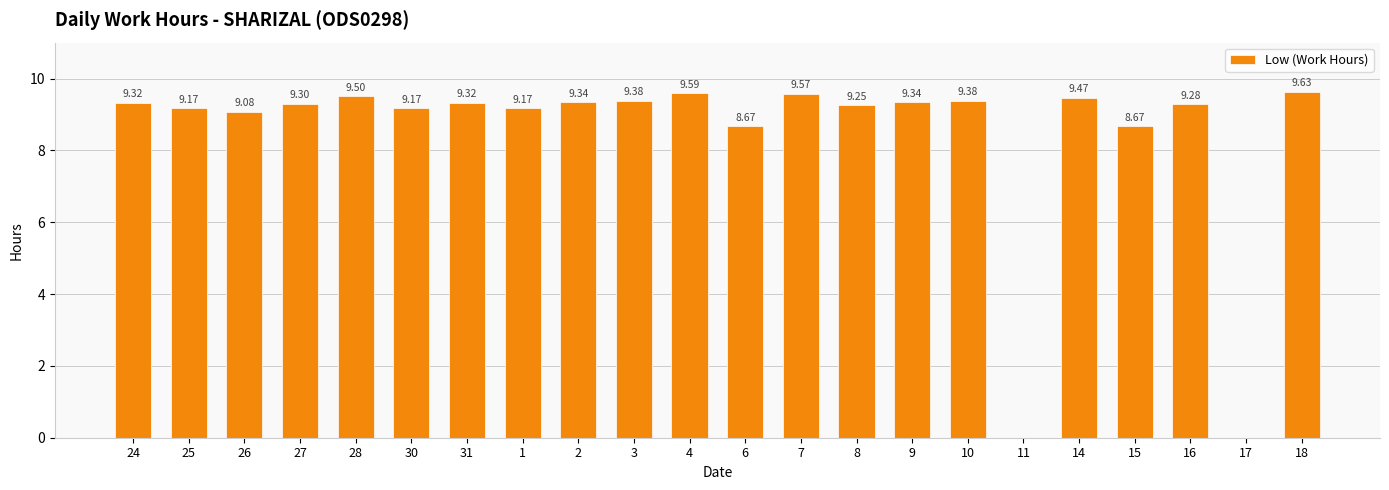

What is the change in value from 6 to 7?

+0.9